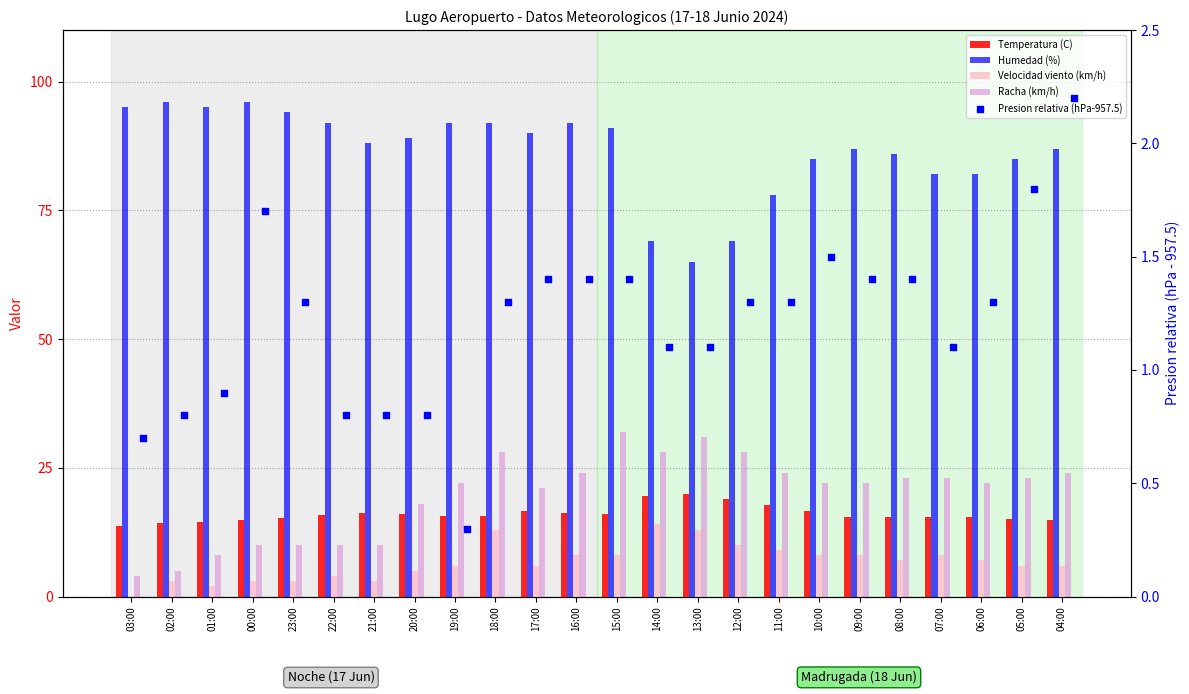

Which series reaches the maximum Y coordinate?

Humedad (%)